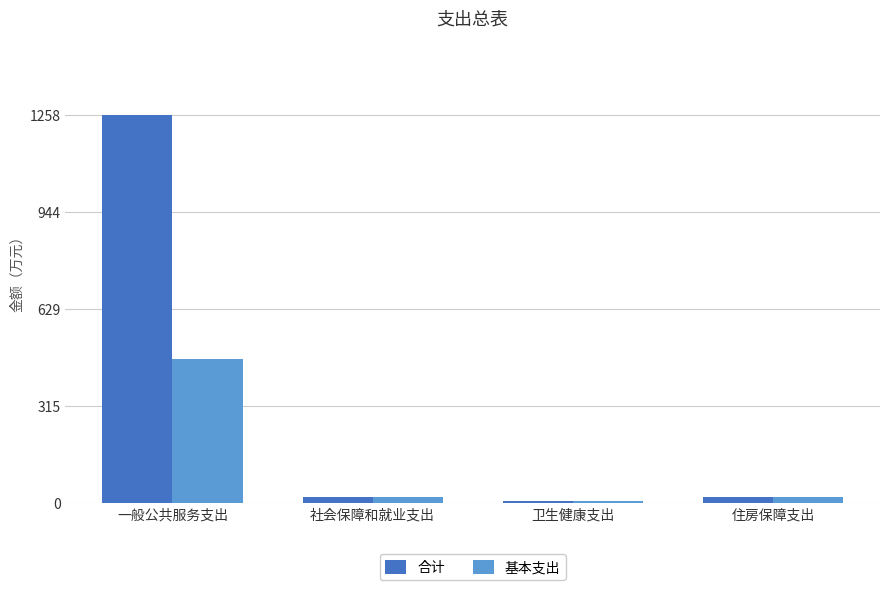

What are all the series names shown in the legend?

合计, 基本支出